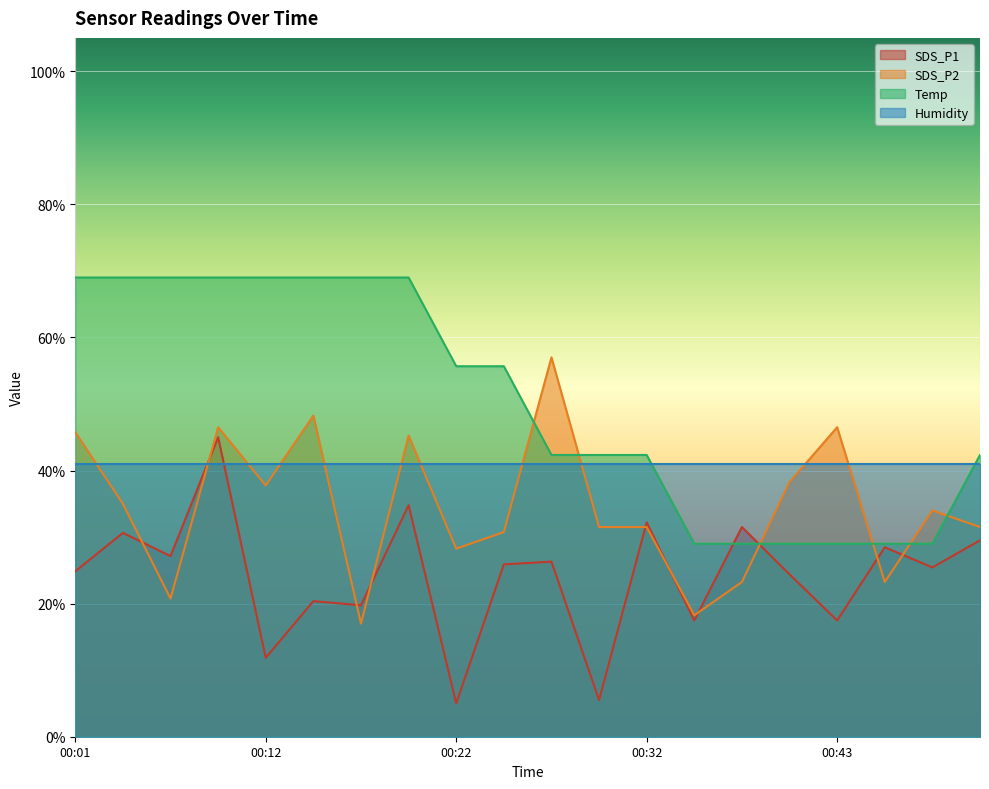

True or false: SDS_P1 has a value of 27.1 at 00:07.

True